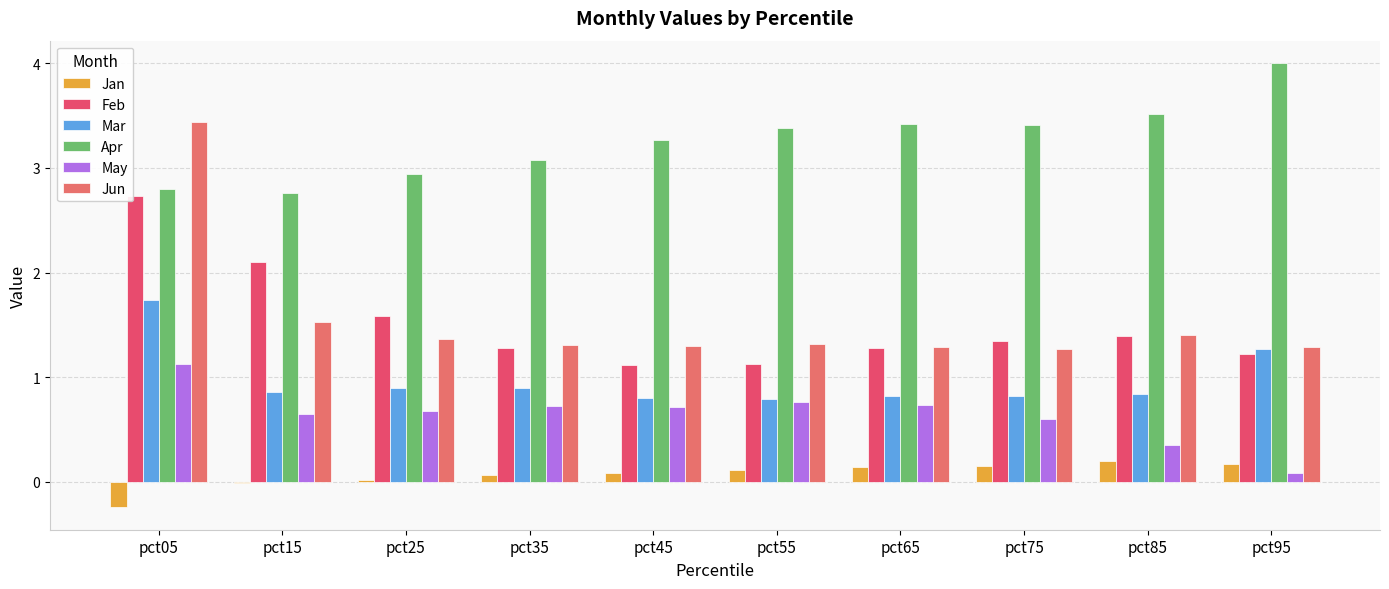

At which label does May reach its peak?

pct05